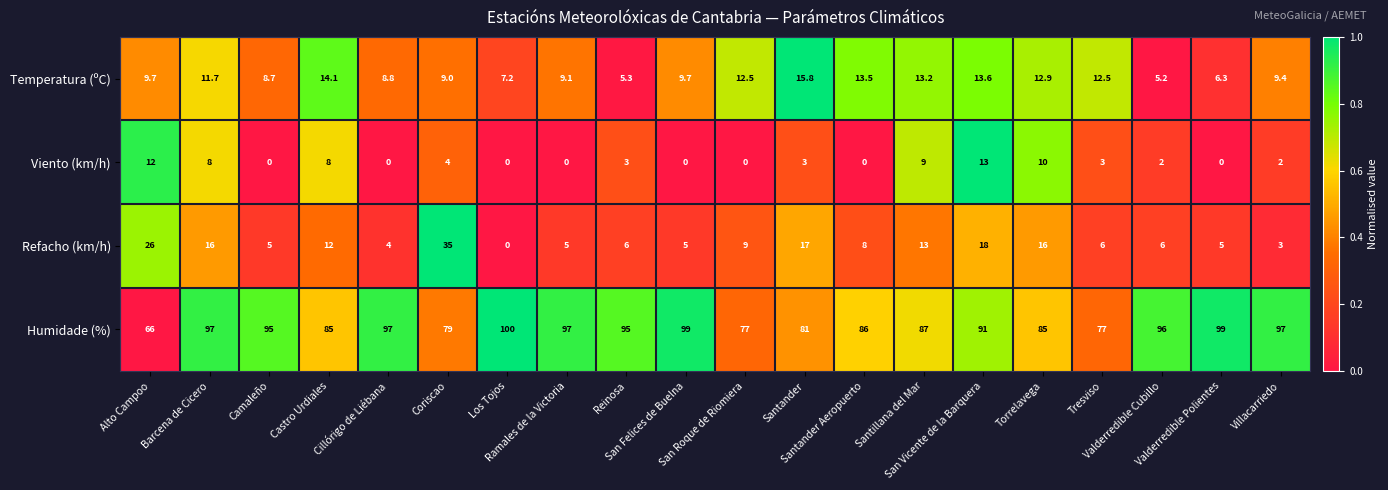

Which series has the widest spread of values?

Refacho (km/h)